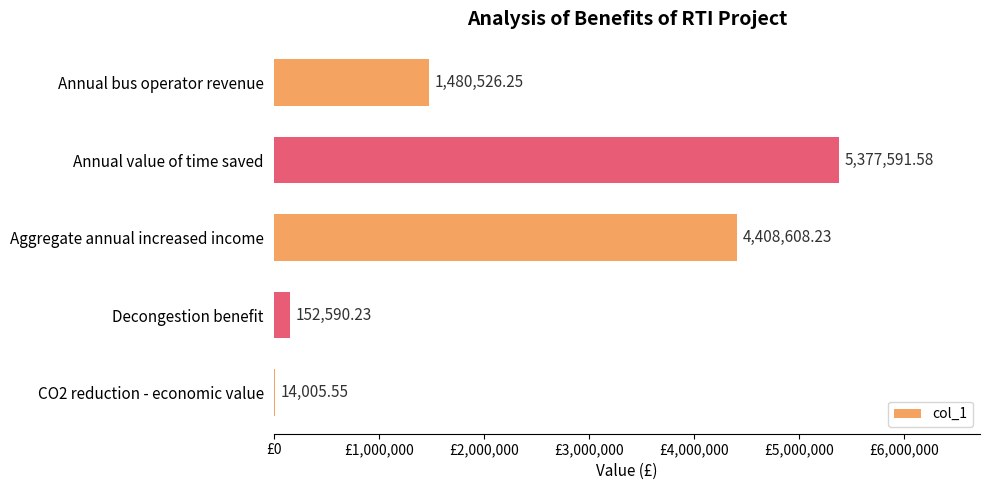

Does the chart contain stacked bars?

No